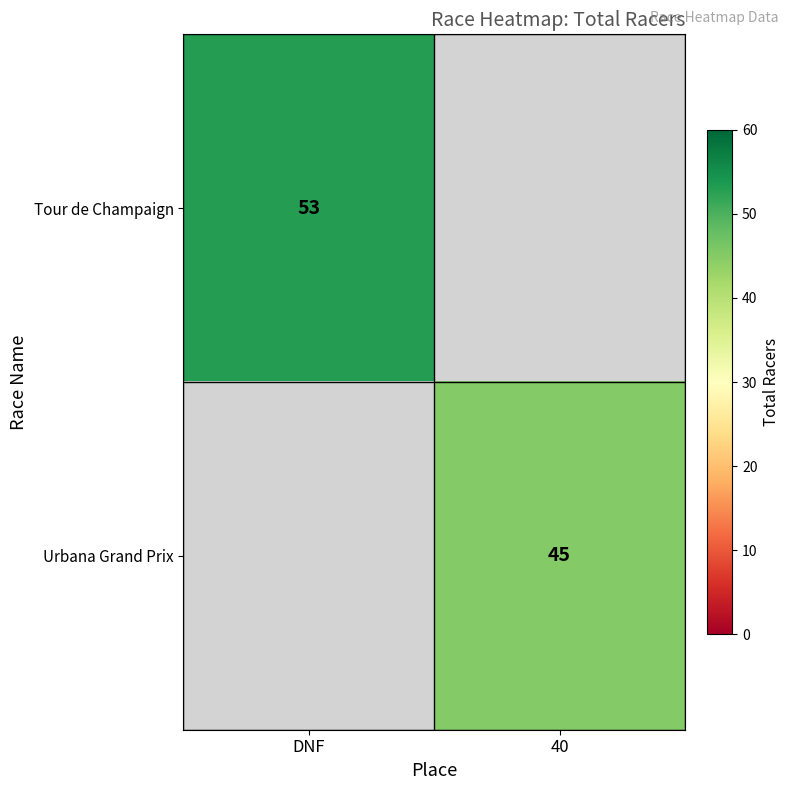

At how many categories does at least one series exceed 48?

1